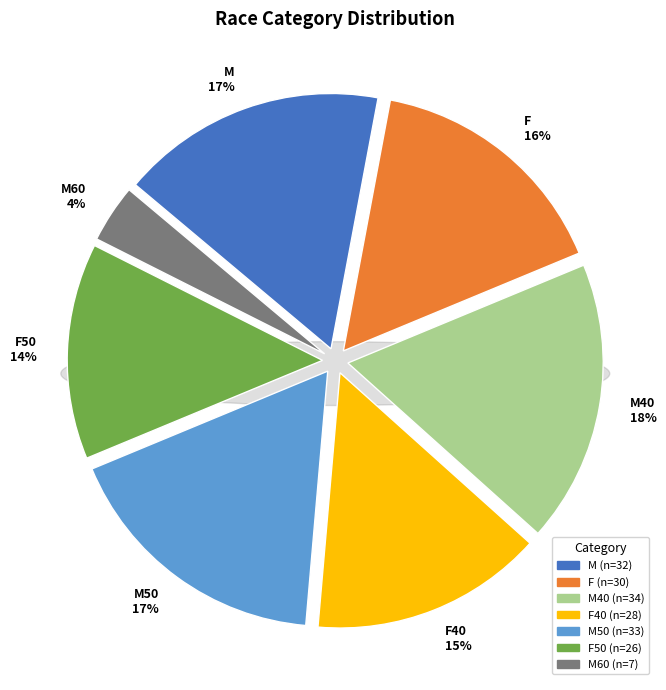

Which category has the smallest portion of the pie?

M60